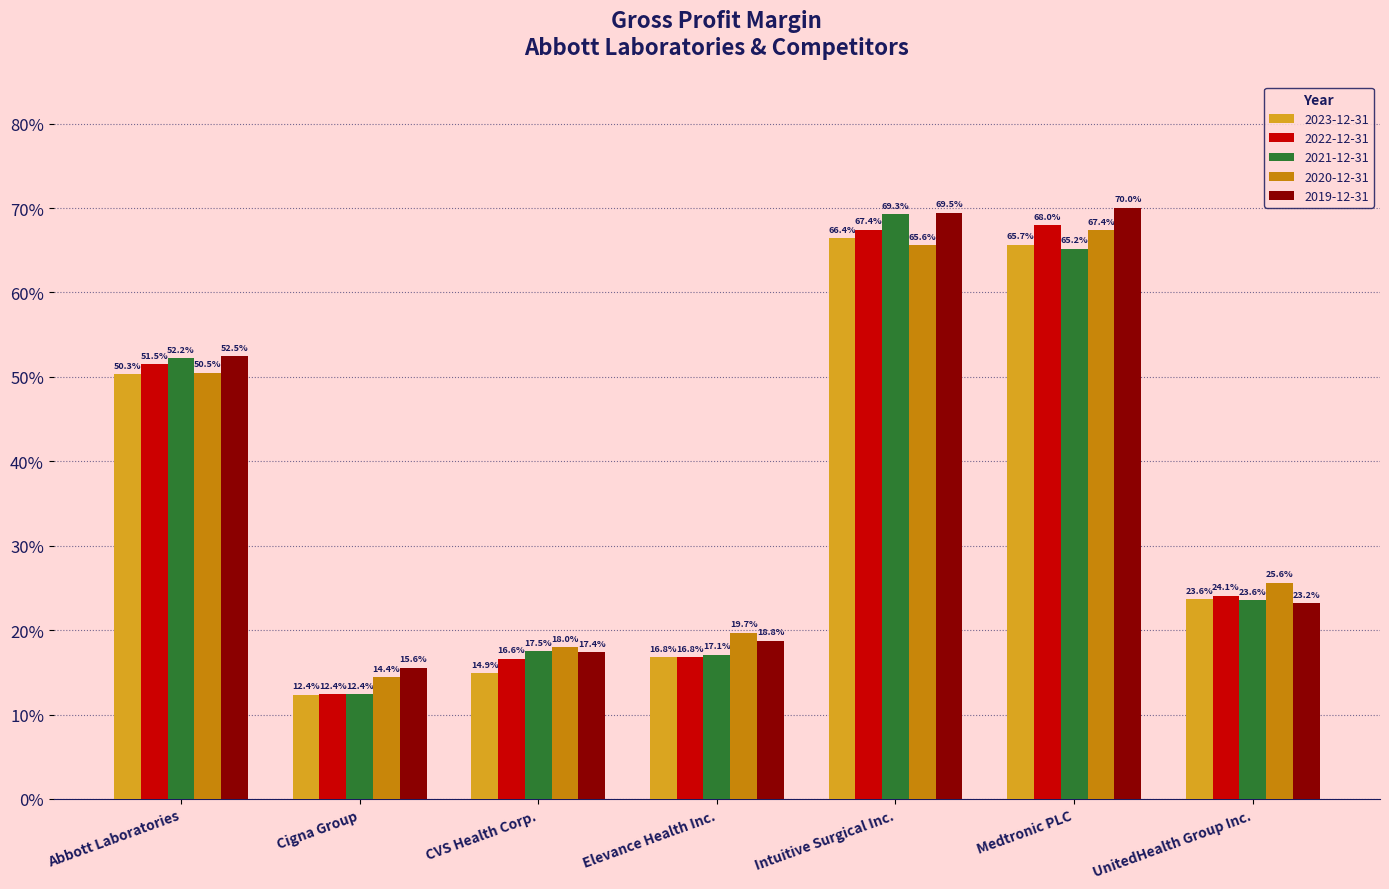

What are all the series names shown in the legend?

2023-12-31, 2022-12-31, 2021-12-31, 2020-12-31, 2019-12-31